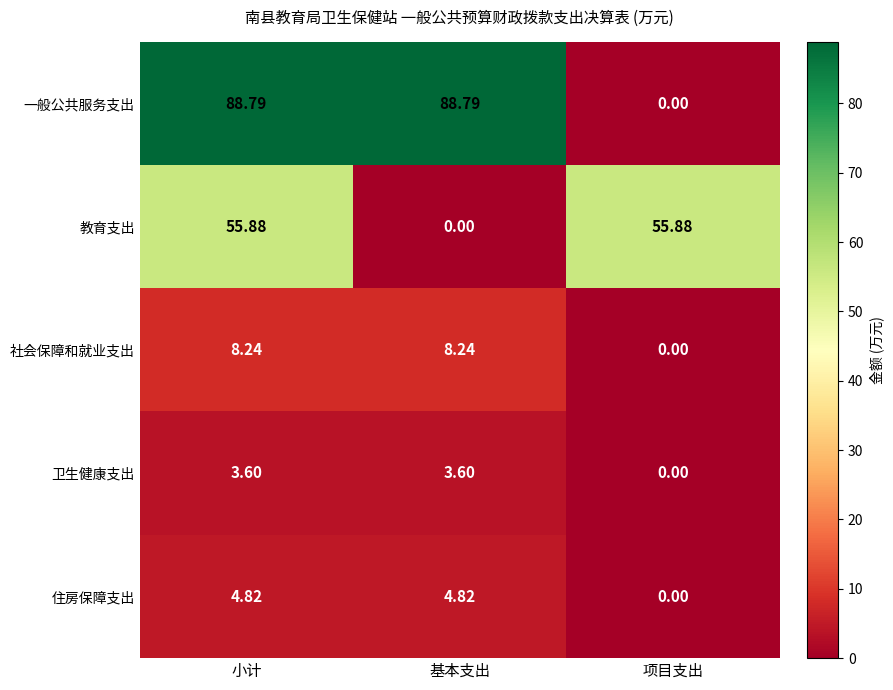

At 基本支出, list the series in order from smallest to largest.

教育支出, 卫生健康支出, 住房保障支出, 社会保障和就业支出, 一般公共服务支出